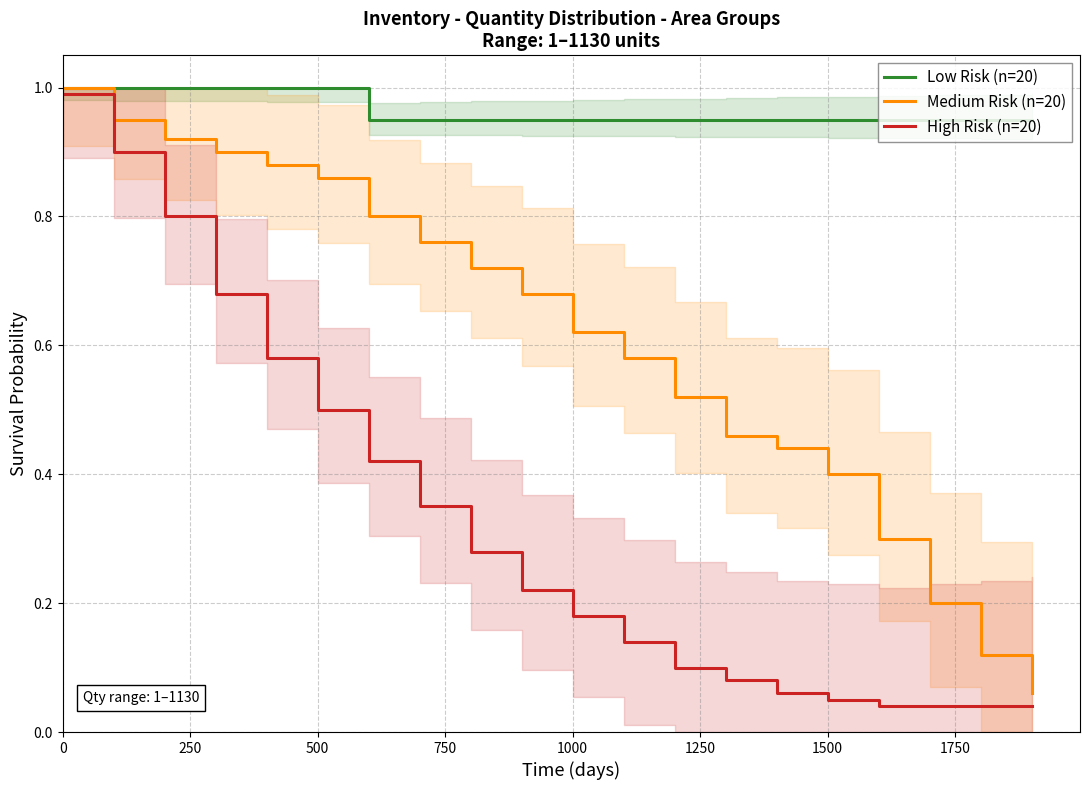

Which series has the largest range (max minus min)?

High Risk (n=20)